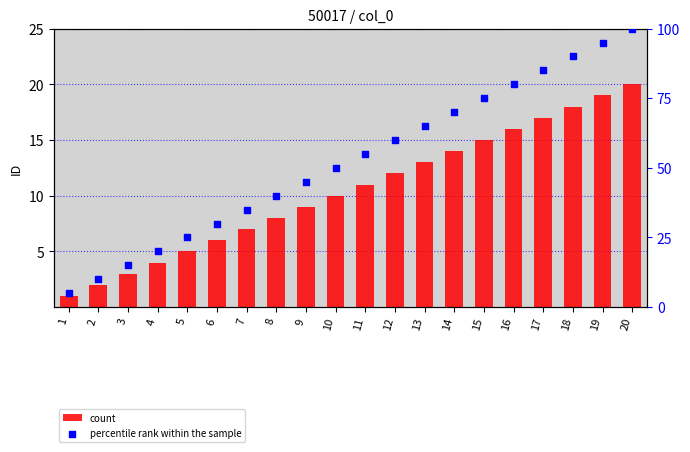

What is the total value across all series at 18?

108